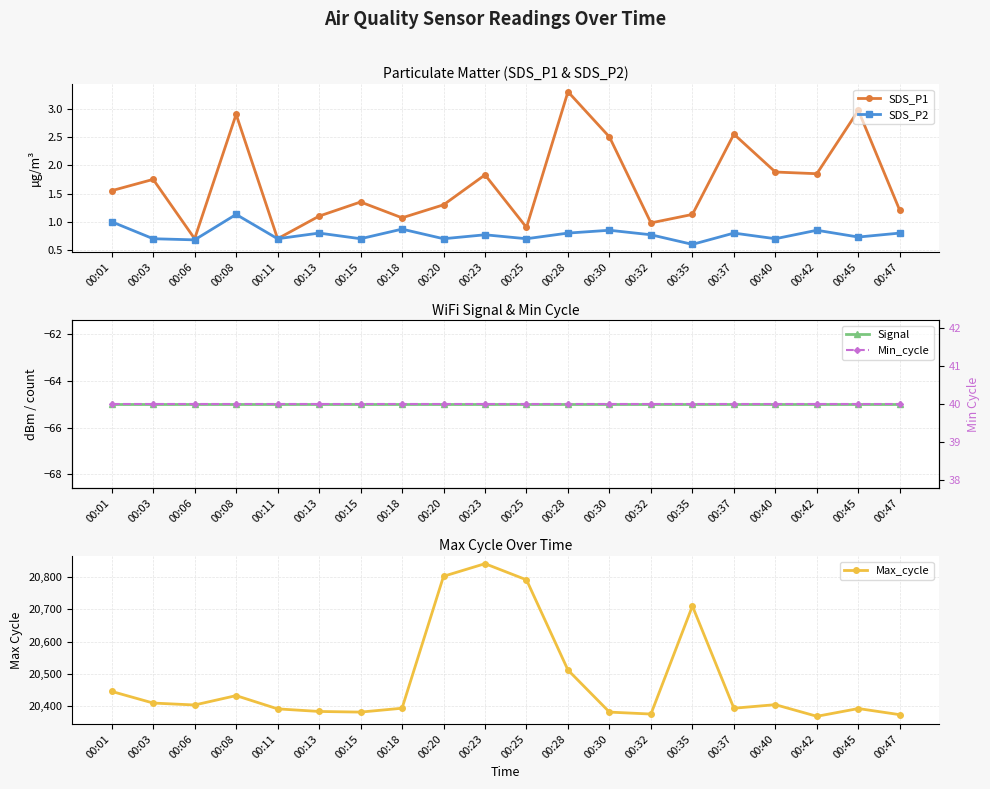

How many SDS_P2 values are between 0 and 1?

19